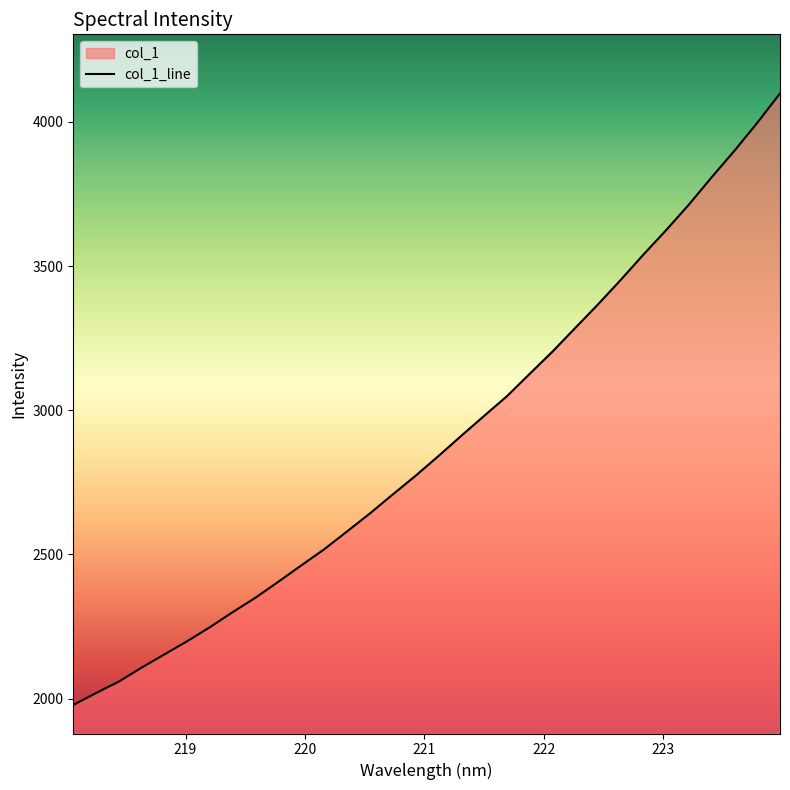

What is the difference between the maximum and minimum values?

2121.0